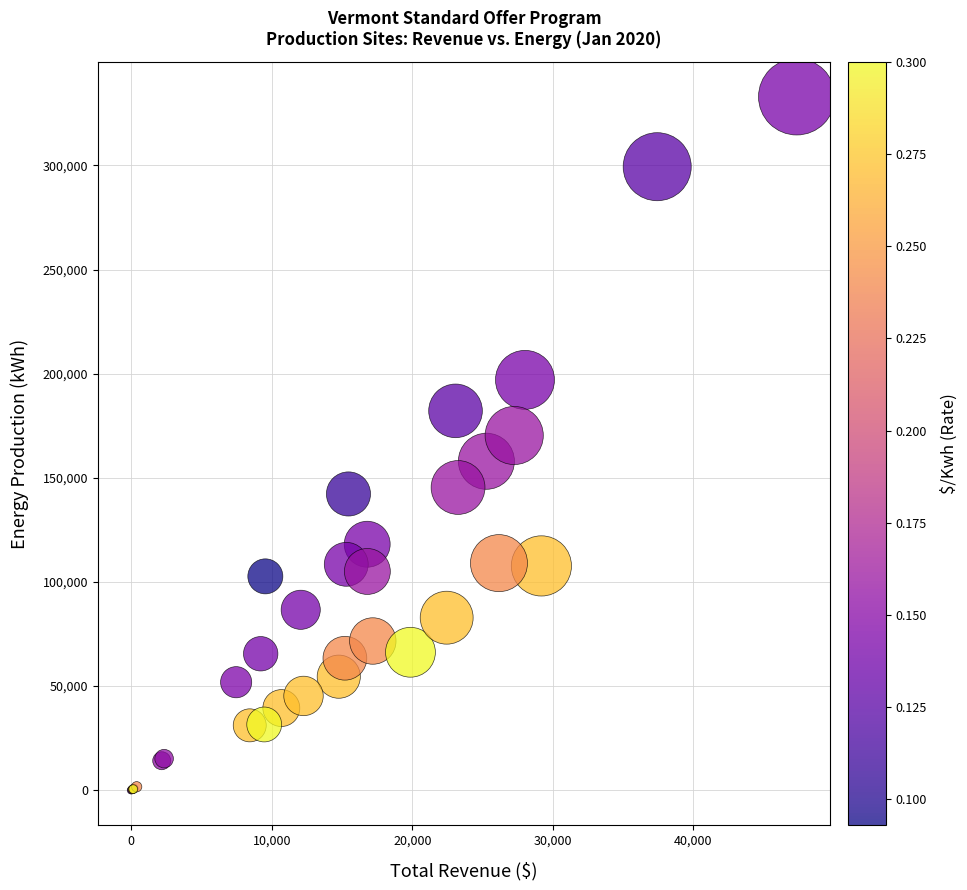

What Y value in the scatter plot is closest to 166473?

170310.2